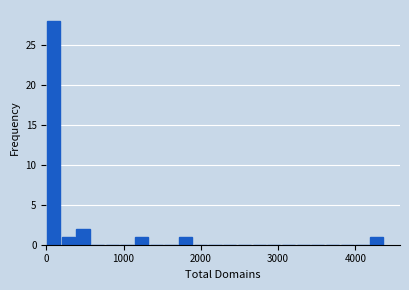

Read against the x-axis, roughly where is the centre of the tallest bar?

100